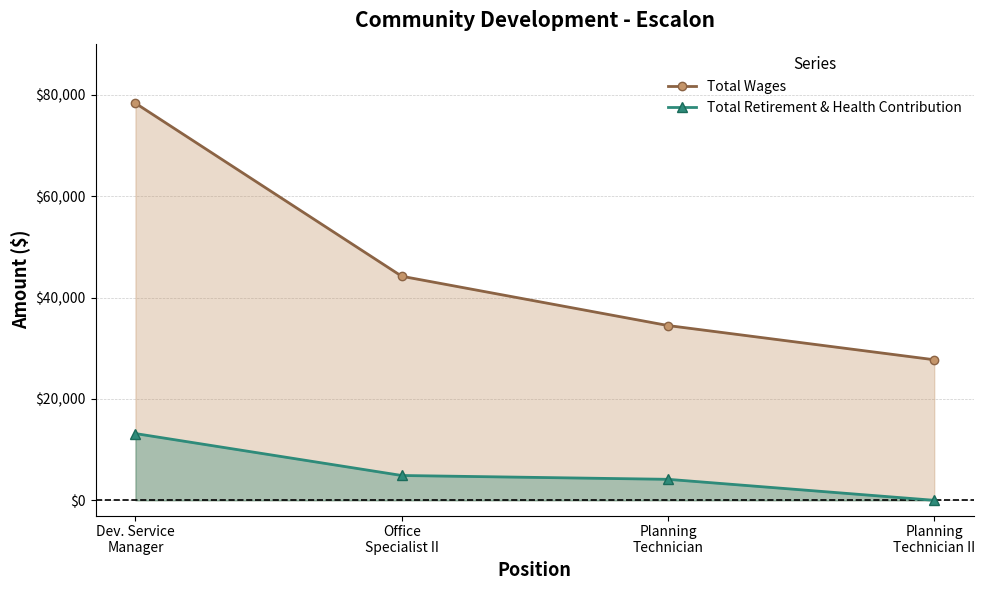

What are all the series names shown in the legend?

Total Wages, Total Retirement & Health Contribution